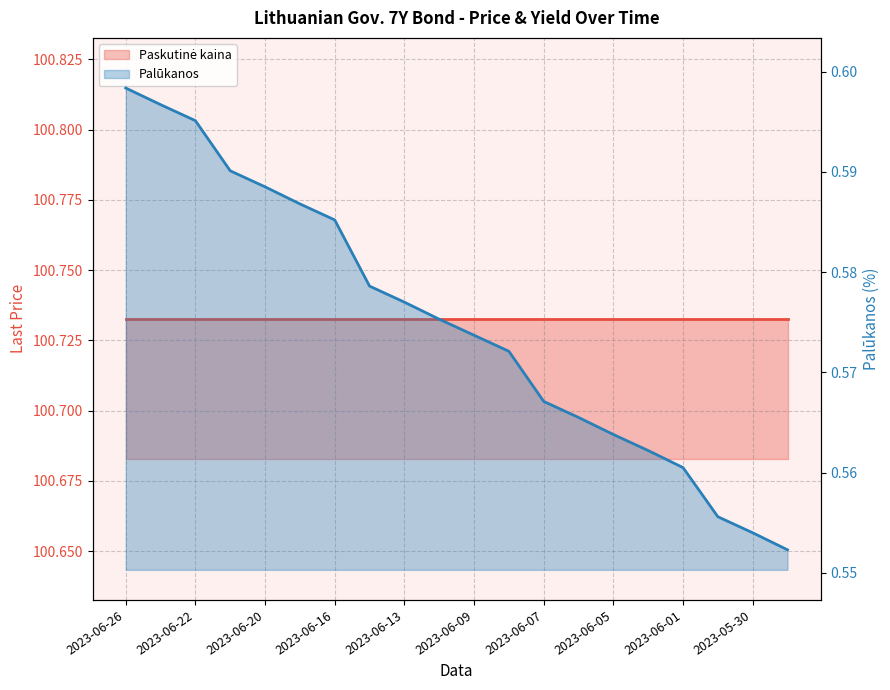

Which series has the largest total across all categories?

Paskutinė kaina